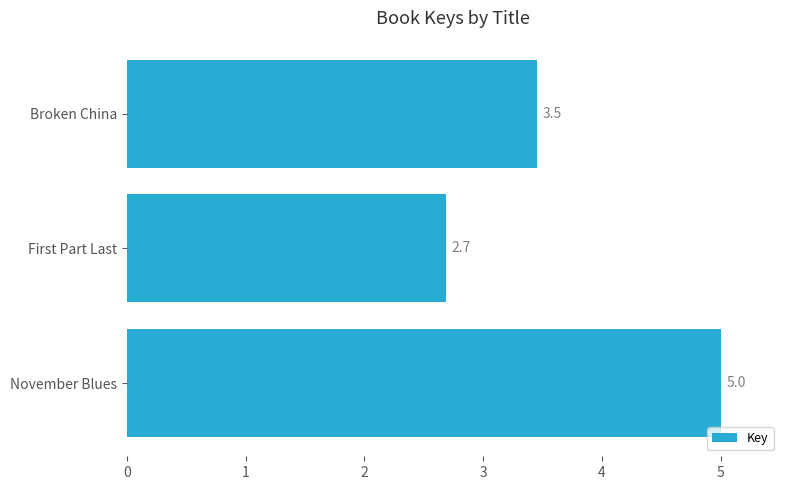

The chart shows a value of 4.9 at Broken China. True or false?

False